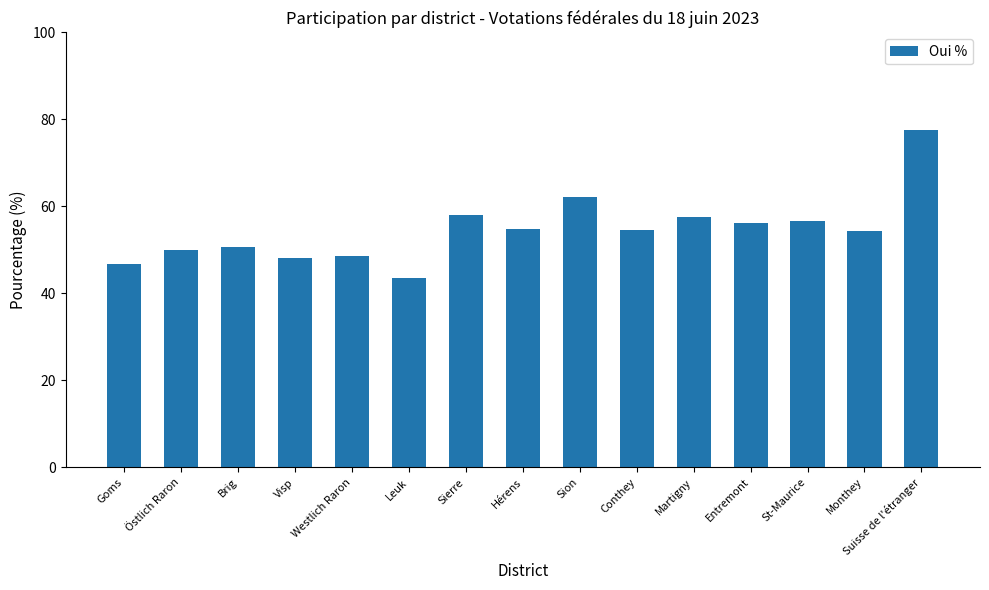

The value at Monthey is 54.4. True or false?

True